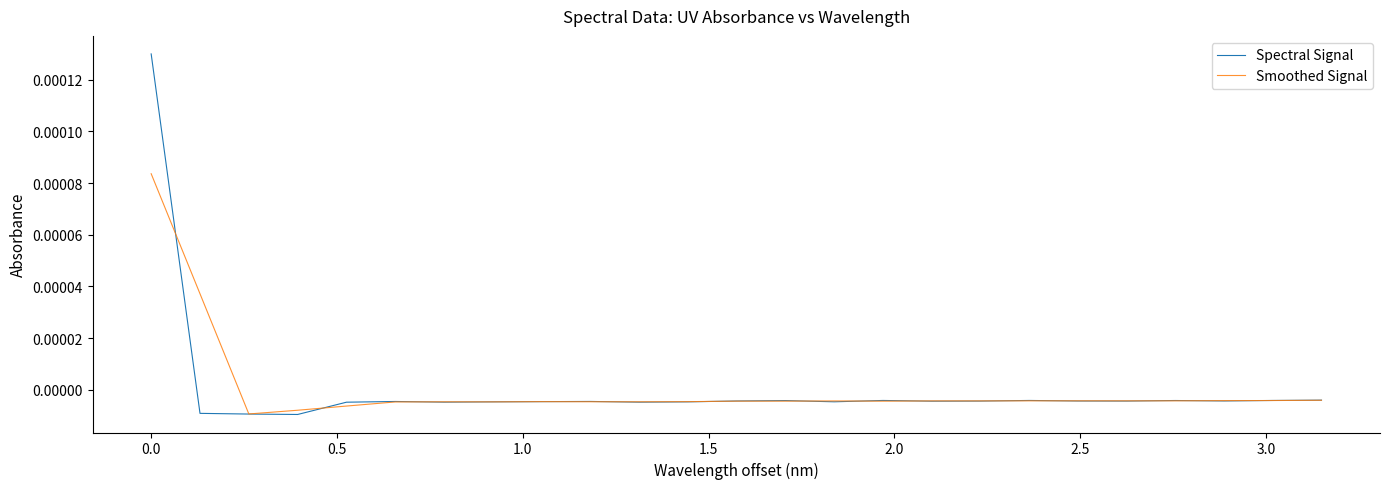

Which series has the largest range (max minus min)?

Spectral Signal